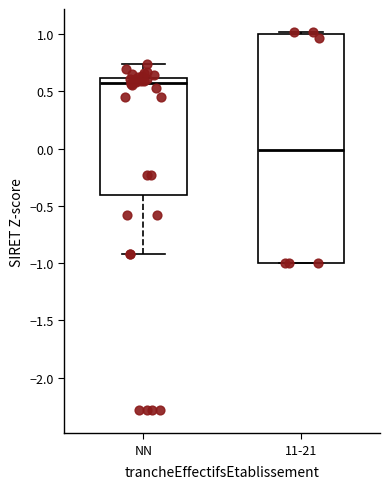

Reading left to right, transcribe this box plot: for each box, give where its median line is, the range the box spans, and where its two whiskers end, as read against the y-axis. The values are not printed on the chart, so give them approximately, as read against the axis.

NN: median 0.55, box -0.40 to 0.60, whiskers -0.90 to 0.75
11-21: median 0.00, box -1.00 to 1.00, whiskers -1.00 to 1.00